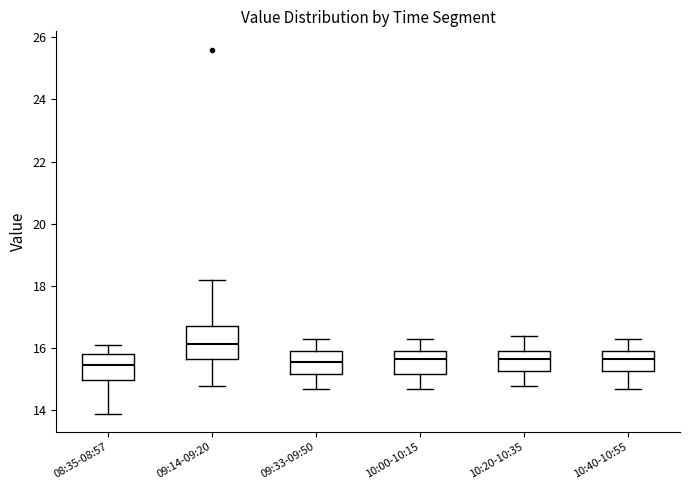

Reading left to right, transcribe this box plot: for each box, give where its median line is, the range the box spans, and where its two whiskers end, as read against the y-axis. The values are not printed on the chart, so give them approximately, as read against the axis.

08:35-08:57: median 15.4, box 15.0 to 15.8, whiskers 14.0 to 16.2
09:14-09:20: median 16.2, box 15.6 to 16.8, whiskers 14.8 to 18.2
09:33-09:50: median 15.6, box 15.2 to 16.0, whiskers 14.8 to 16.4
10:00-10:15: median 15.6, box 15.2 to 16.0, whiskers 14.8 to 16.4
10:20-10:35: median 15.6, box 15.2 to 16.0, whiskers 14.8 to 16.4
10:40-10:55: median 15.6, box 15.2 to 16.0, whiskers 14.8 to 16.4